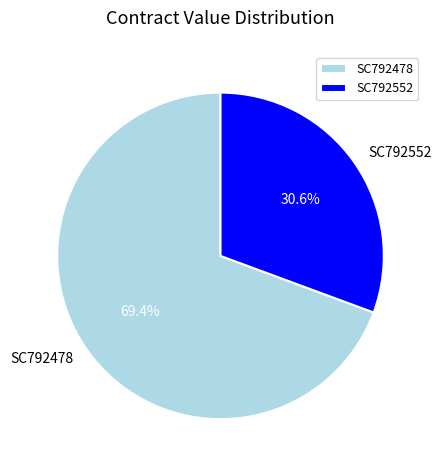

What is the ratio of the value at SC792552 to the value at SC792478?

0.4